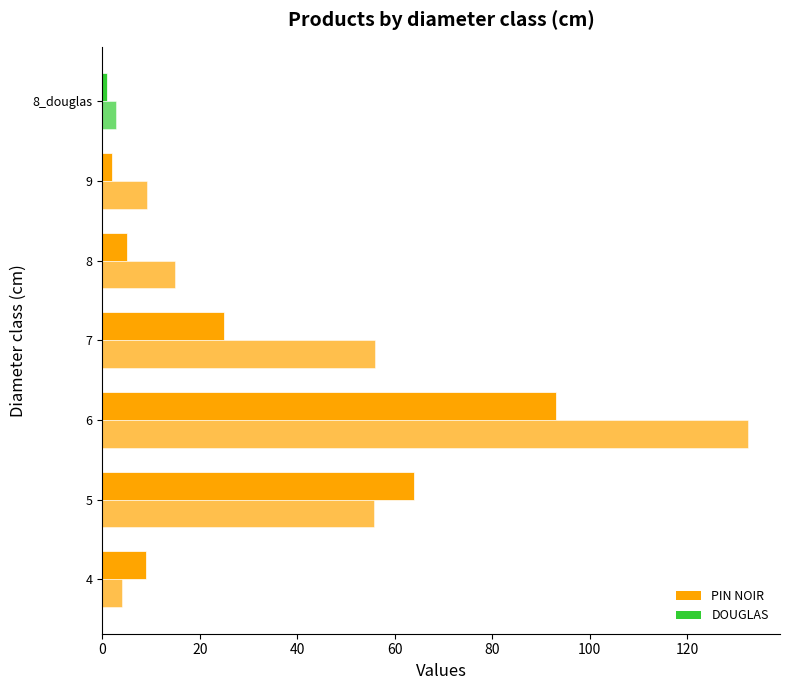

How many distinct data groups are displayed?

2